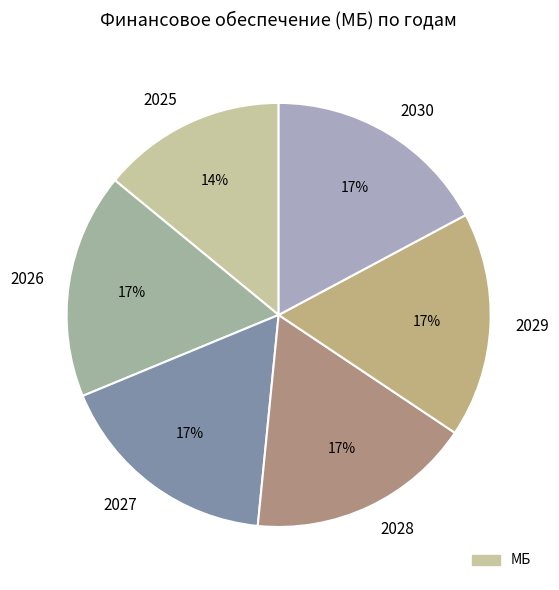

Approximately how many times larger is the value at 2030 compared to 2026?

1.0